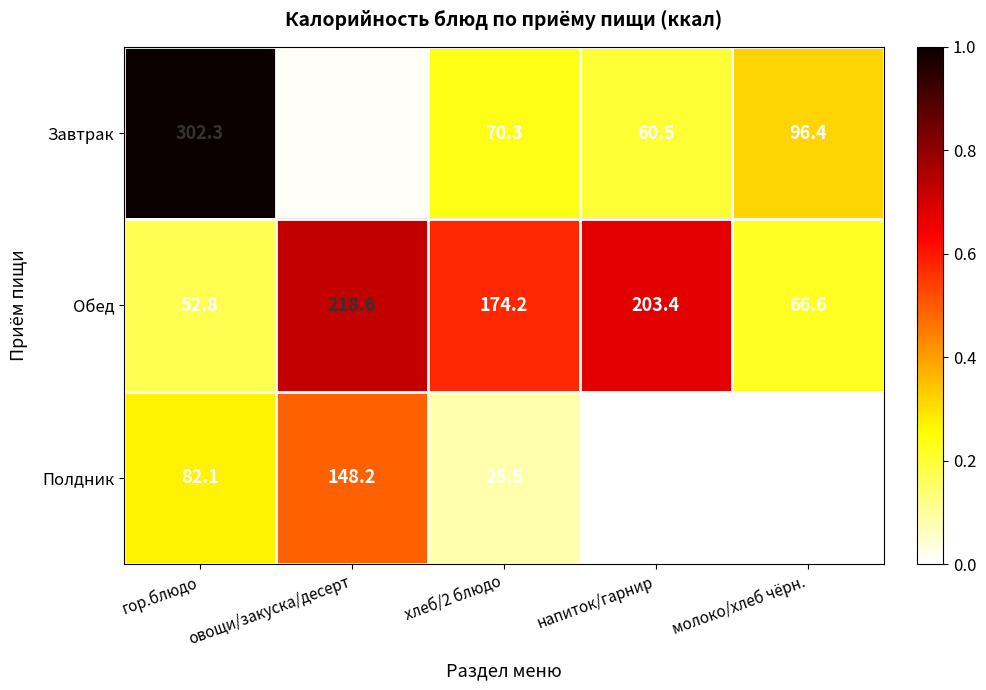

Rank the series at напиток/гарнир from highest to lowest value.

Обед, Завтрак, Полдник